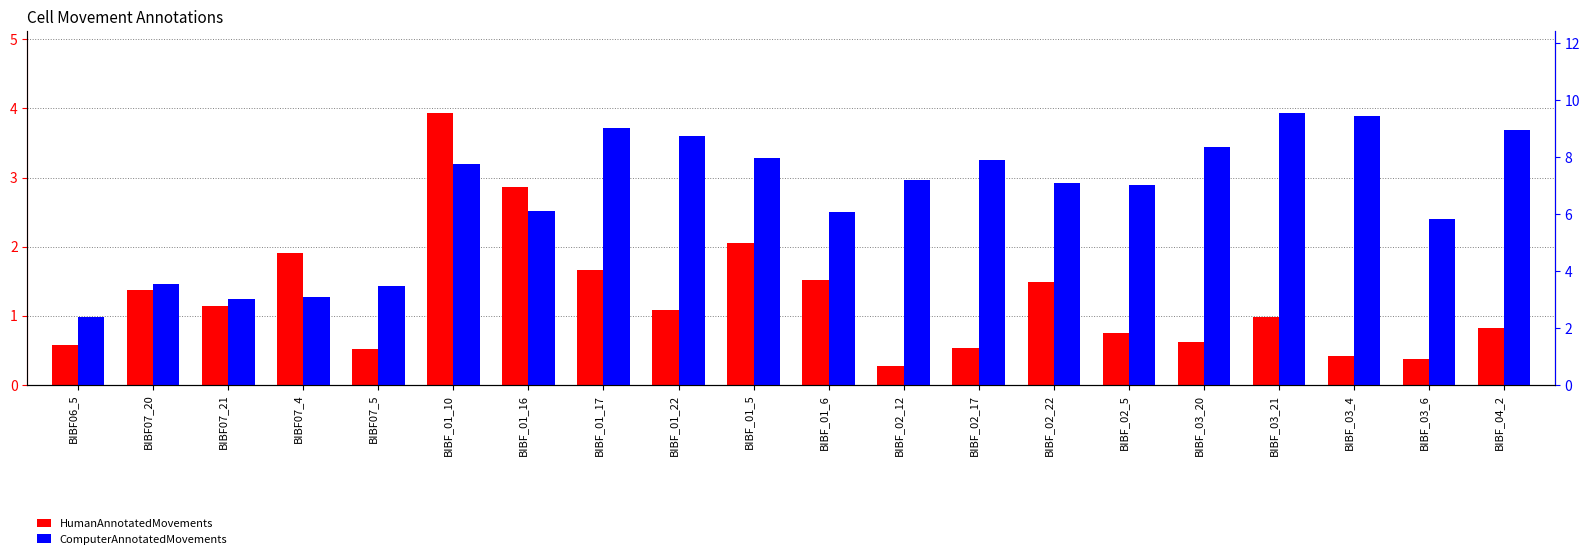

The value of ComputerAnnotatedMovements at BIBF07_20 is 3.5. True or false?

True